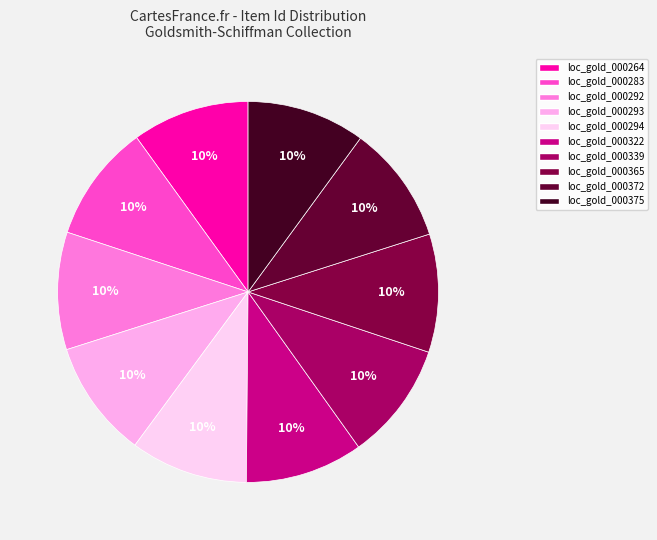

Count the number of slices in the pie.

10